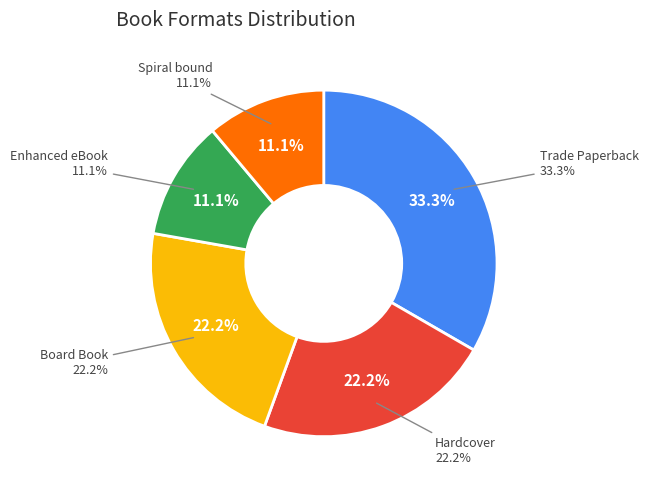

Which category has the biggest portion of the pie?

Trade Paperback